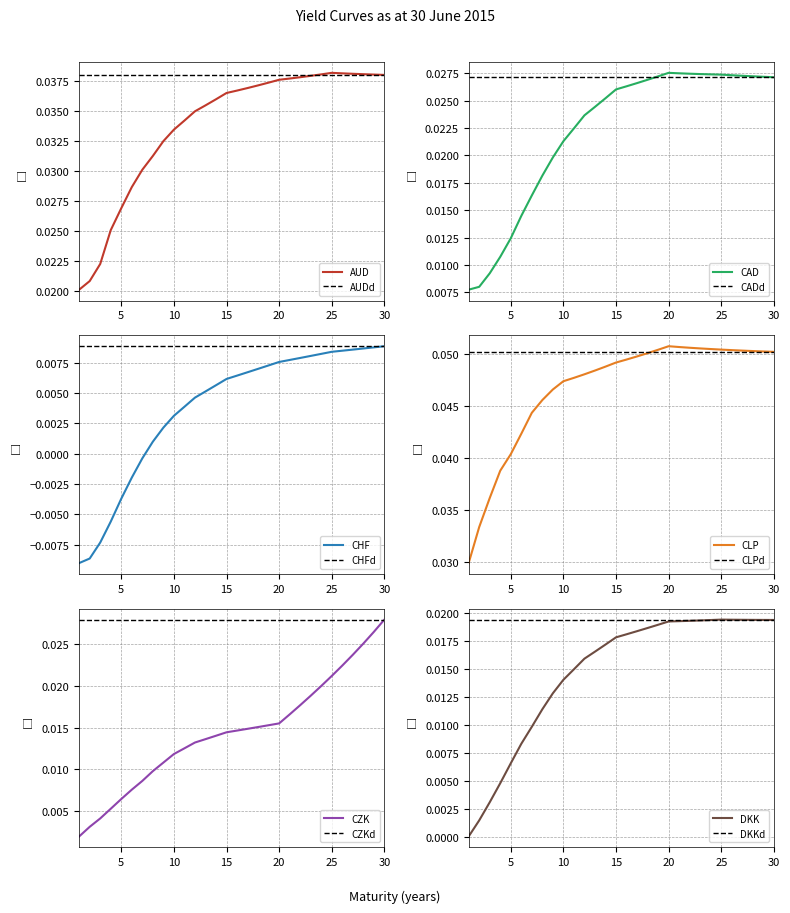

Is it true that CZK equals 0.0 at 25?

True